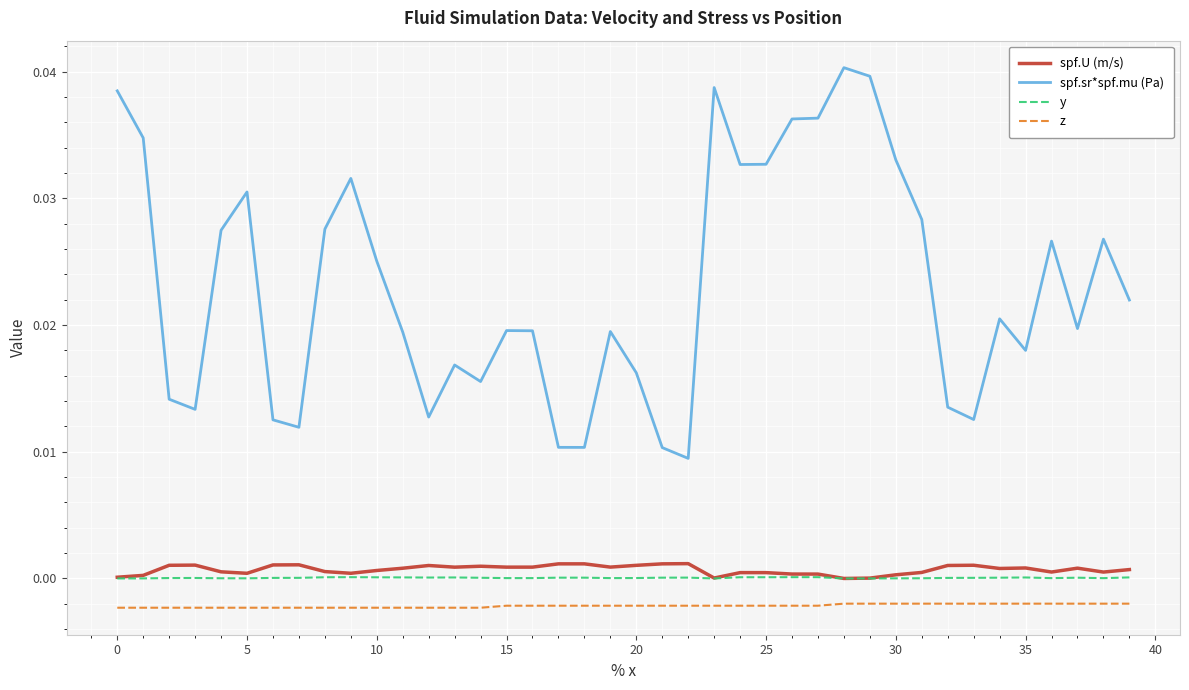

True or false: spf.U (m/s) and z cross at least once.

False